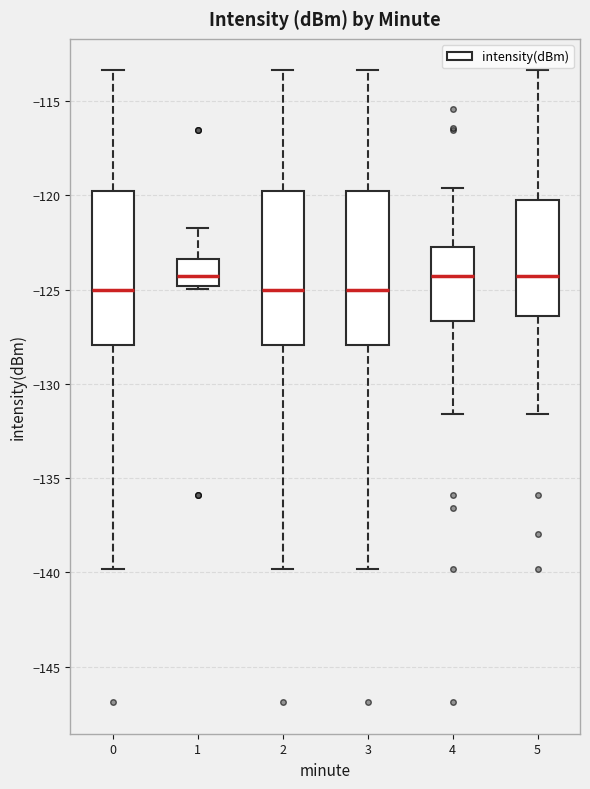

Reading left to right, read every box against the y-axis: the position of its median line, the range the box covers, and the ends of its whiskers. The values are not printed on the chart, so give them approximately, as read against the axis.

0: median -125.0, box -128.0 to -120.0, whiskers -140.0 to -113.5
1: median -124.5, box -125.0 to -123.5, whiskers -125.0 to -121.5
2: median -125.0, box -128.0 to -120.0, whiskers -140.0 to -113.5
3: median -125.0, box -128.0 to -120.0, whiskers -140.0 to -113.5
4: median -124.5, box -126.5 to -123.0, whiskers -131.5 to -119.5
5: median -124.5, box -126.5 to -120.0, whiskers -131.5 to -113.5